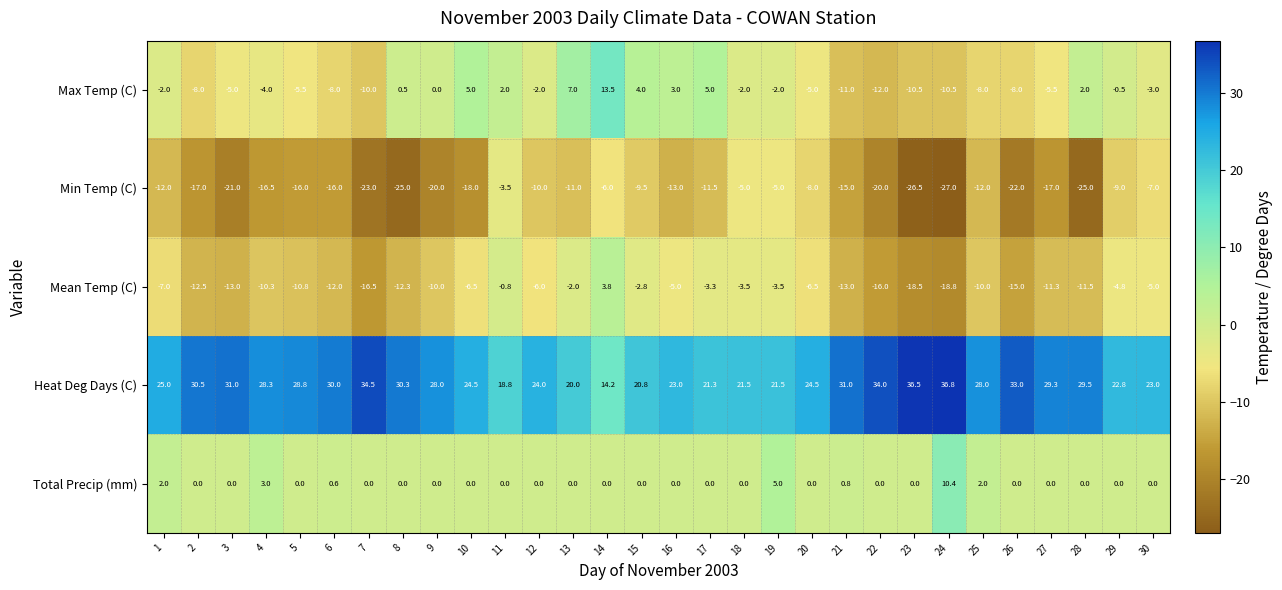

At which label does Min Temp (C) reach its minimum?

24